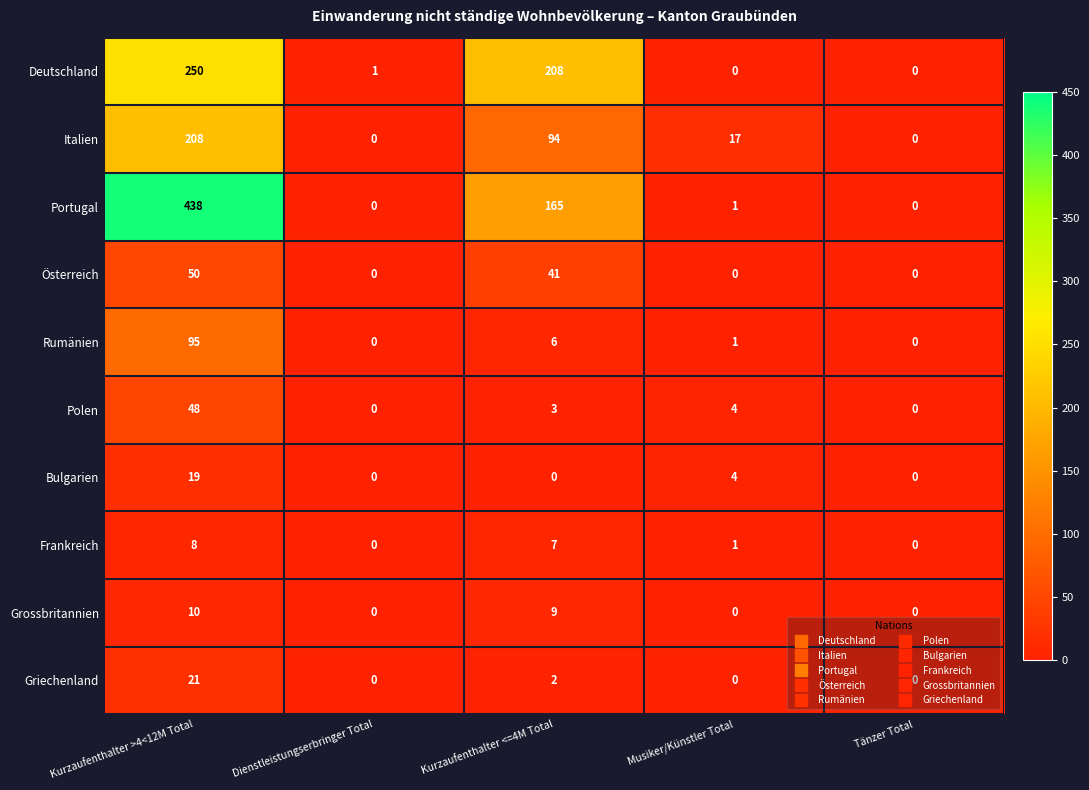

Is it true that Österreich equals -27 at Musiker/Künstler Total?

False